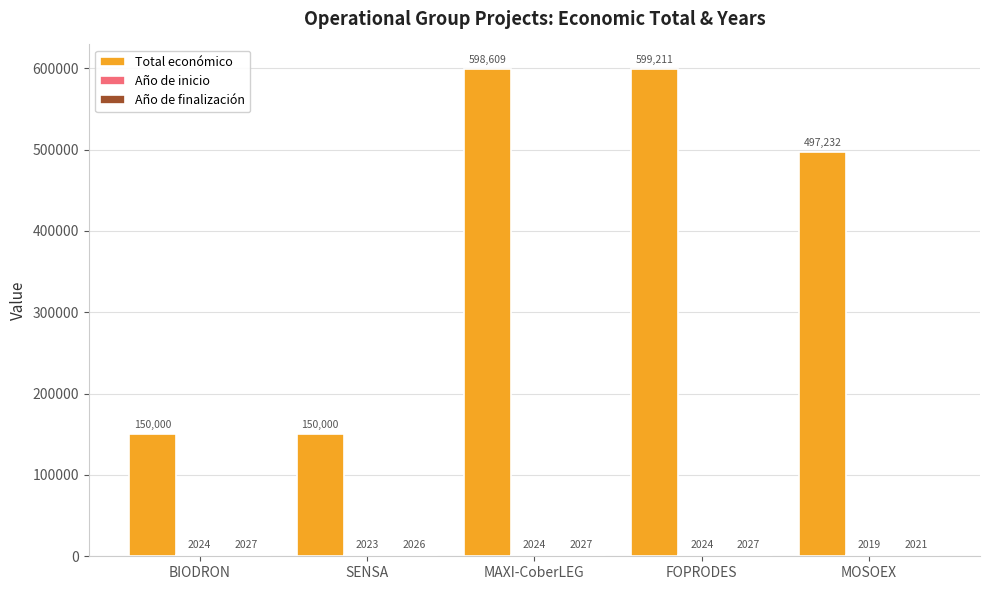

Which category has the highest value in the Total económico series?

FOPRODES